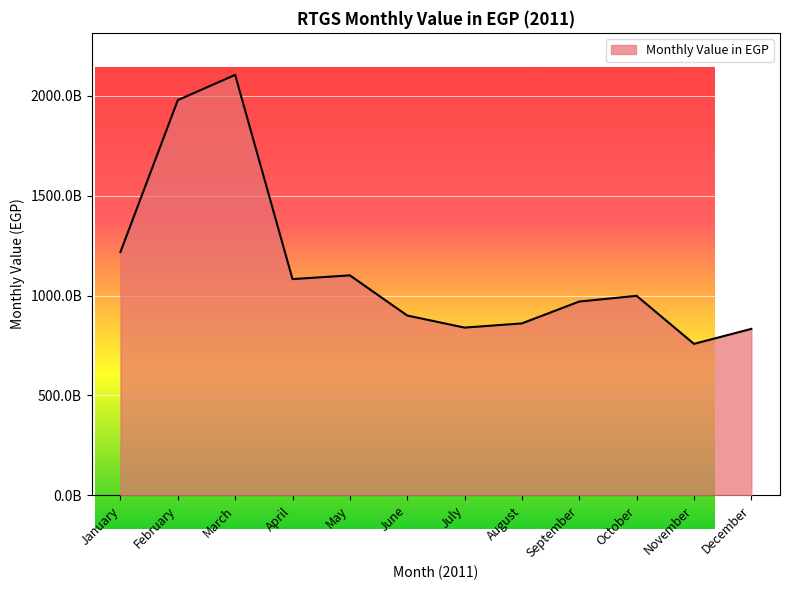

What is the average value?

1137119776373